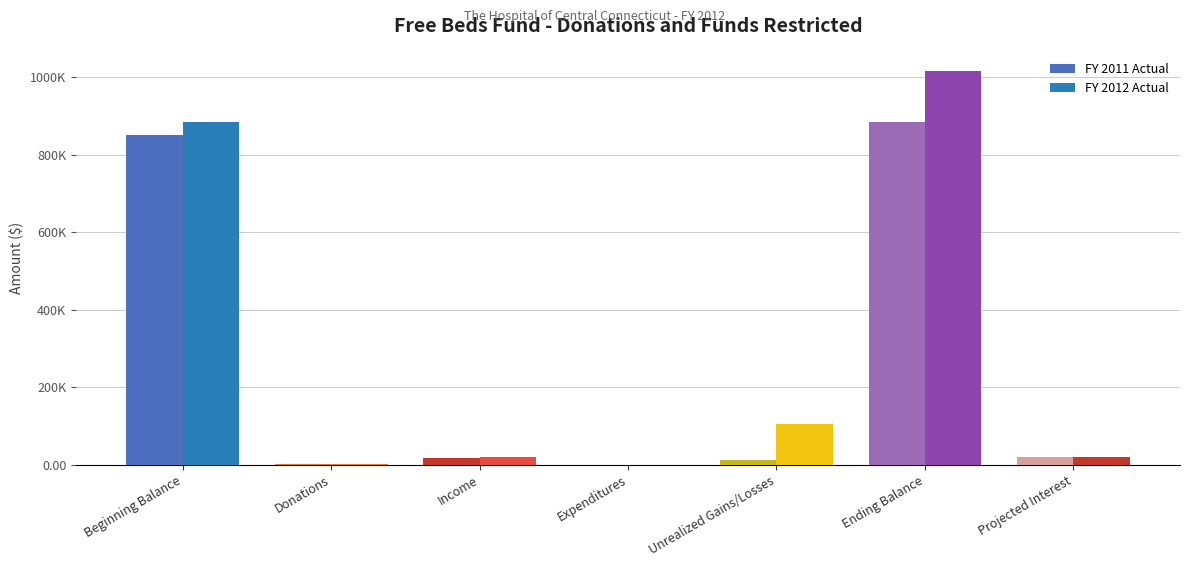

Does the chart contain stacked bars?

No